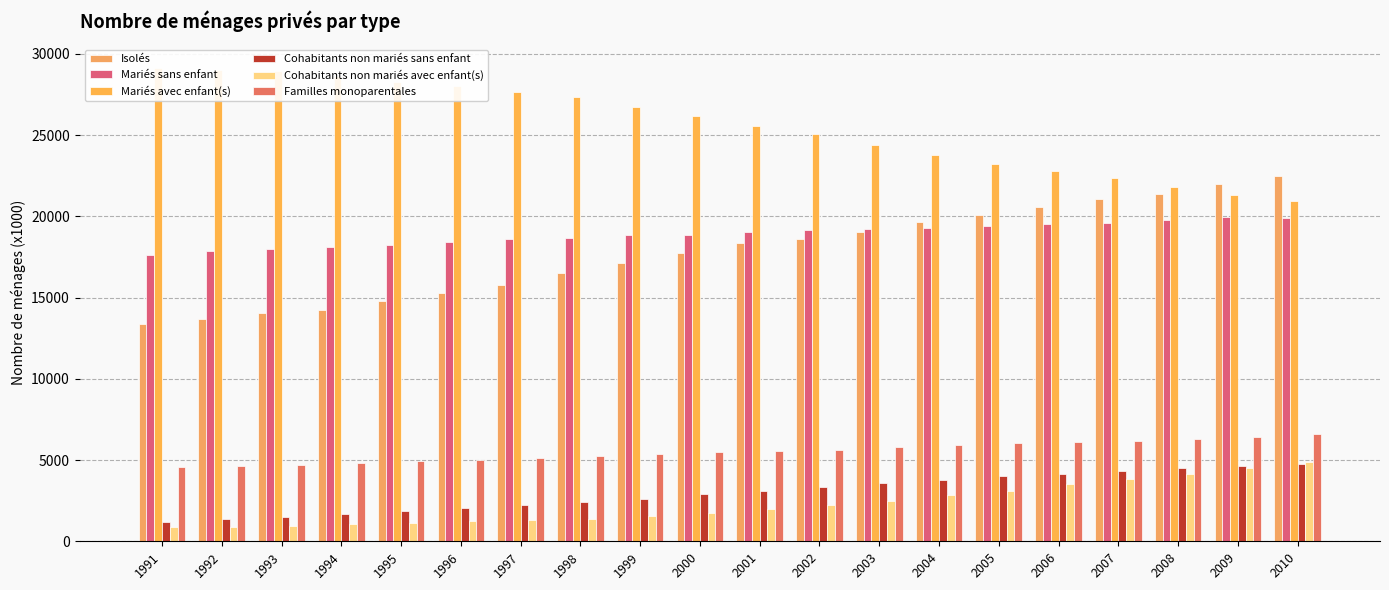

The Familles monoparentales series shows 4706 at 1993. True or false?

True